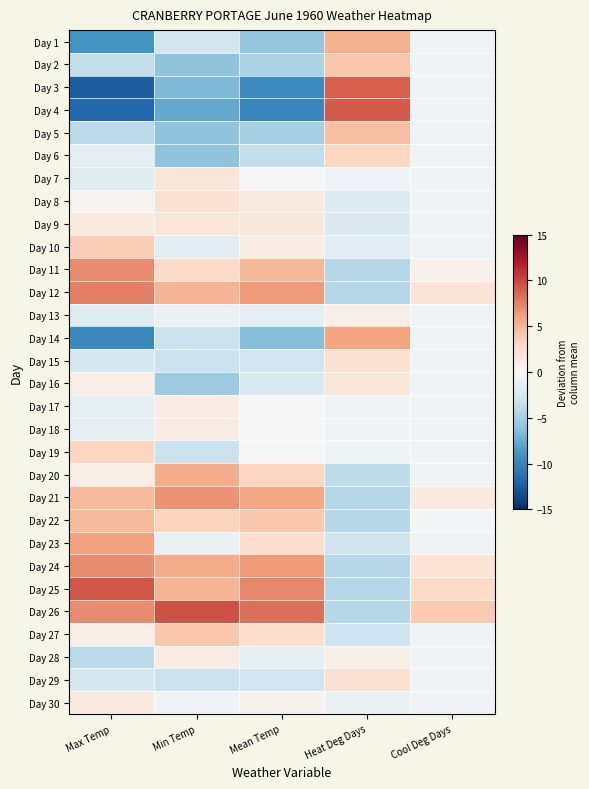

How many data points does each series have?

5